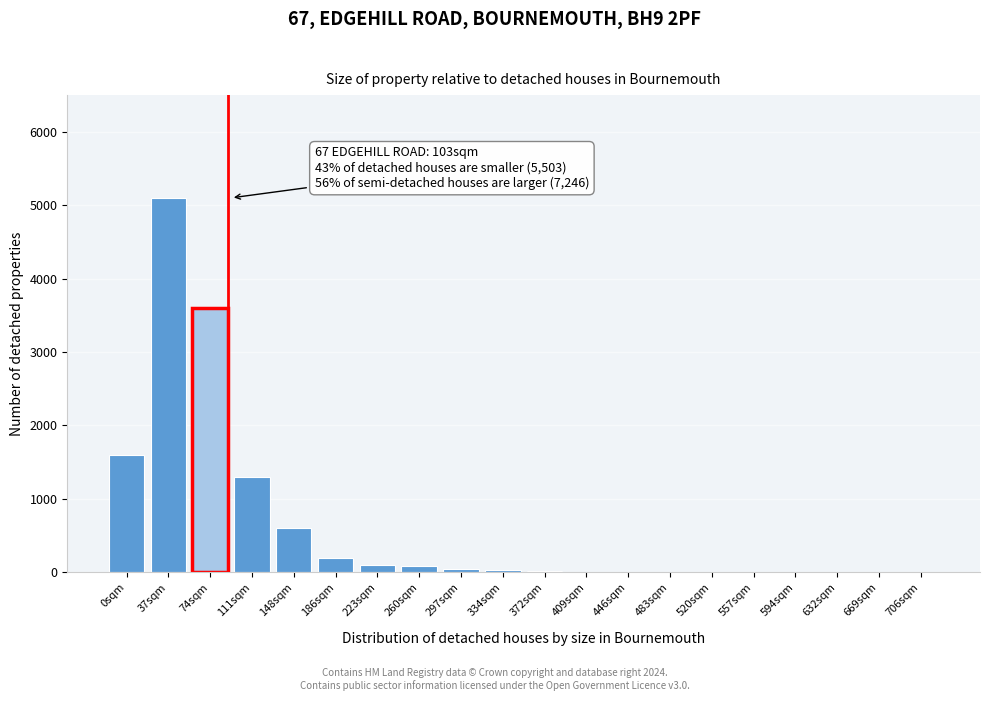

What is the sum of all values?

12690